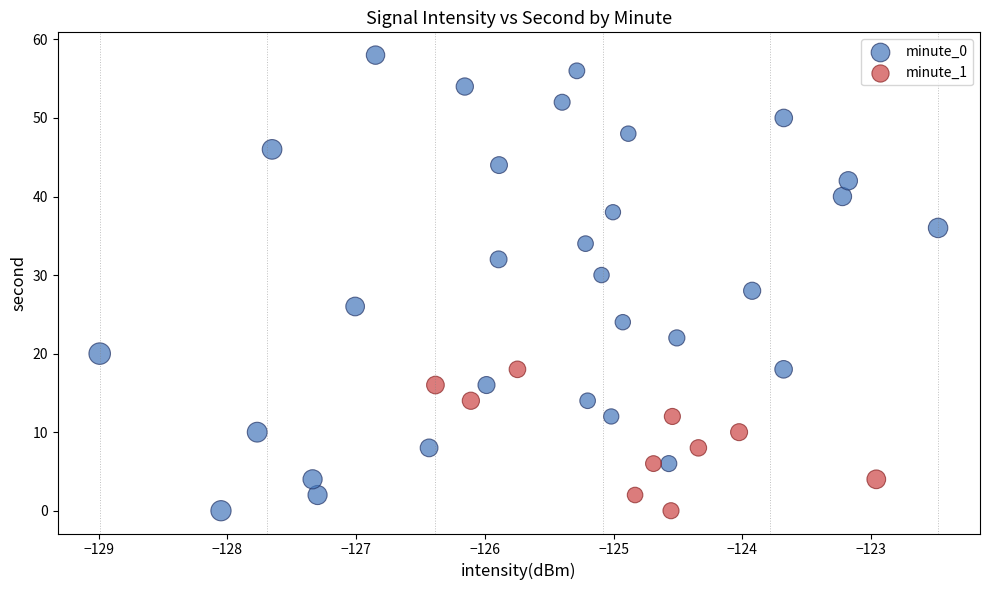

What are all the series names shown in the legend?

minute_0, minute_1